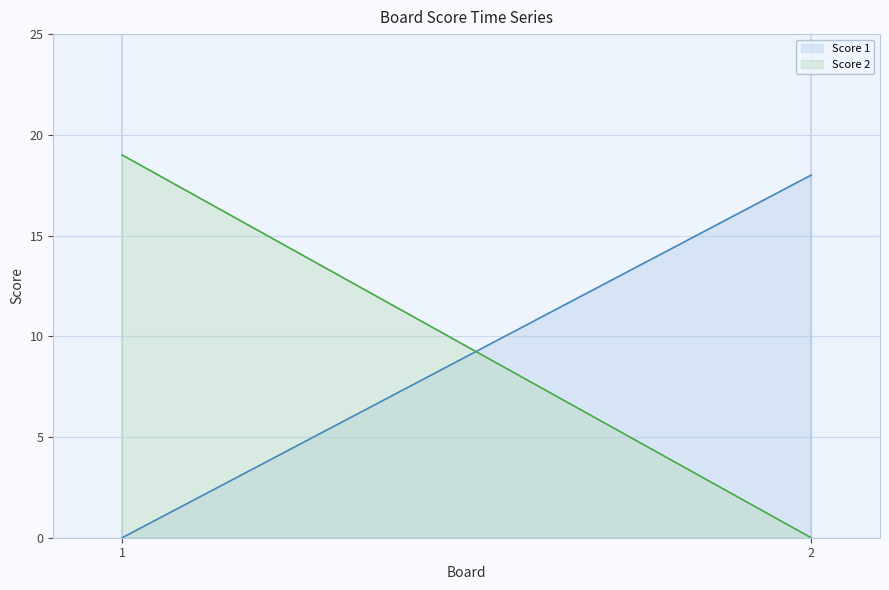

How many data points in Score 1 are less than 18?

1